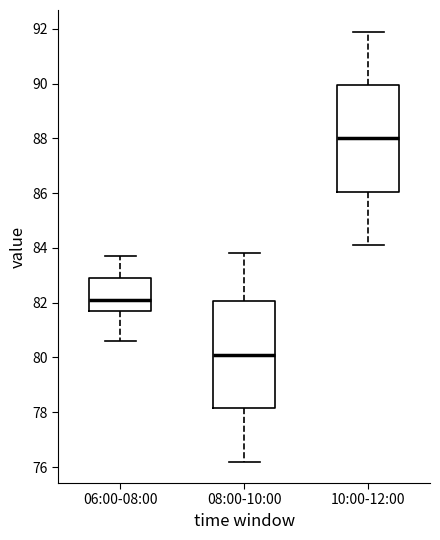

Reading left to right, transcribe this box plot: for each box, give where its median line is, the range the box spans, and where its two whiskers end, as read against the y-axis. The values are not printed on the chart, so give them approximately, as read against the axis.

06:00-08:00: median 82.2, box 81.8 to 83.0, whiskers 80.6 to 83.8
08:00-10:00: median 80.2, box 78.2 to 82.0, whiskers 76.2 to 83.8
10:00-12:00: median 88.0, box 86.0 to 90.0, whiskers 84.2 to 92.0